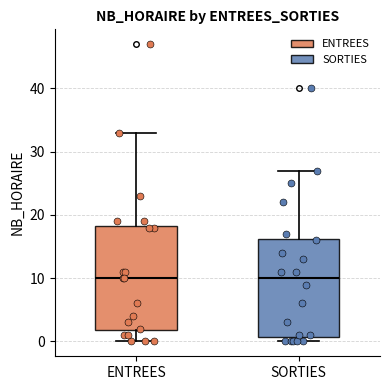

Where does the upper whisker of the box for SORTIES end on the y-axis? The values are not printed on the chart, so give them approximately, as read against the axis.

27